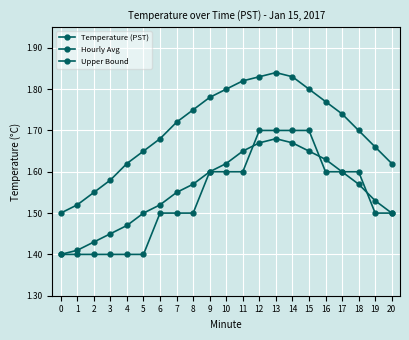

How many series are shown in this chart?

3